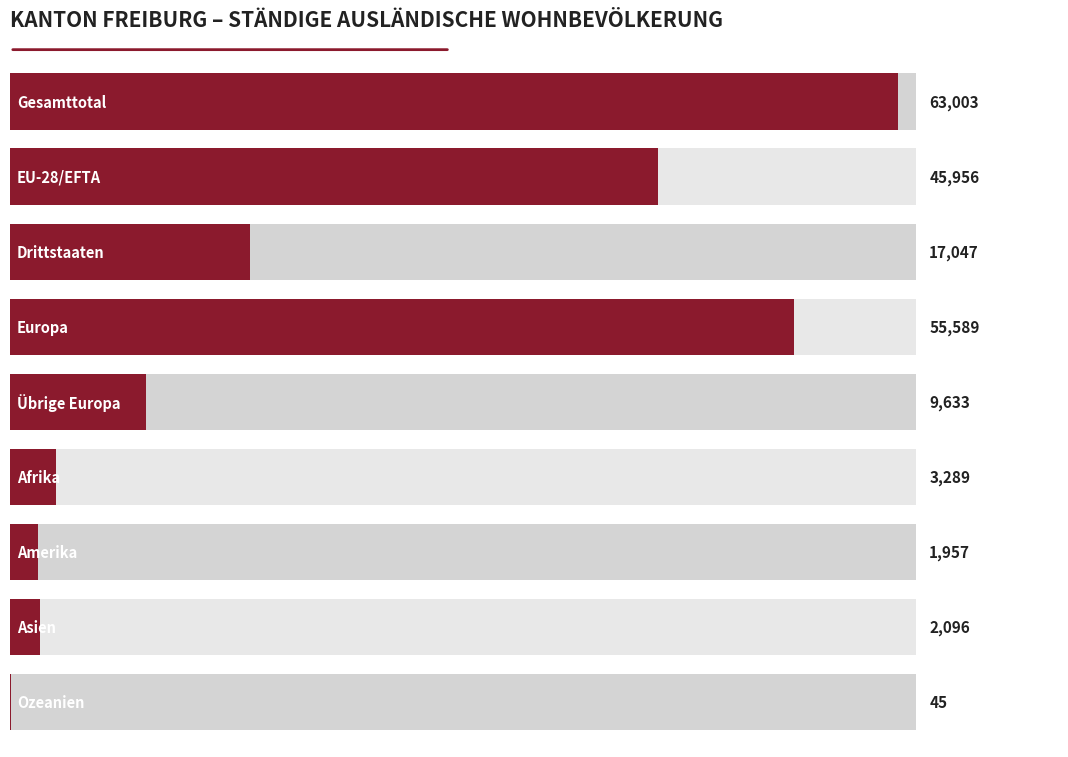

Does the chart contain stacked bars?

No